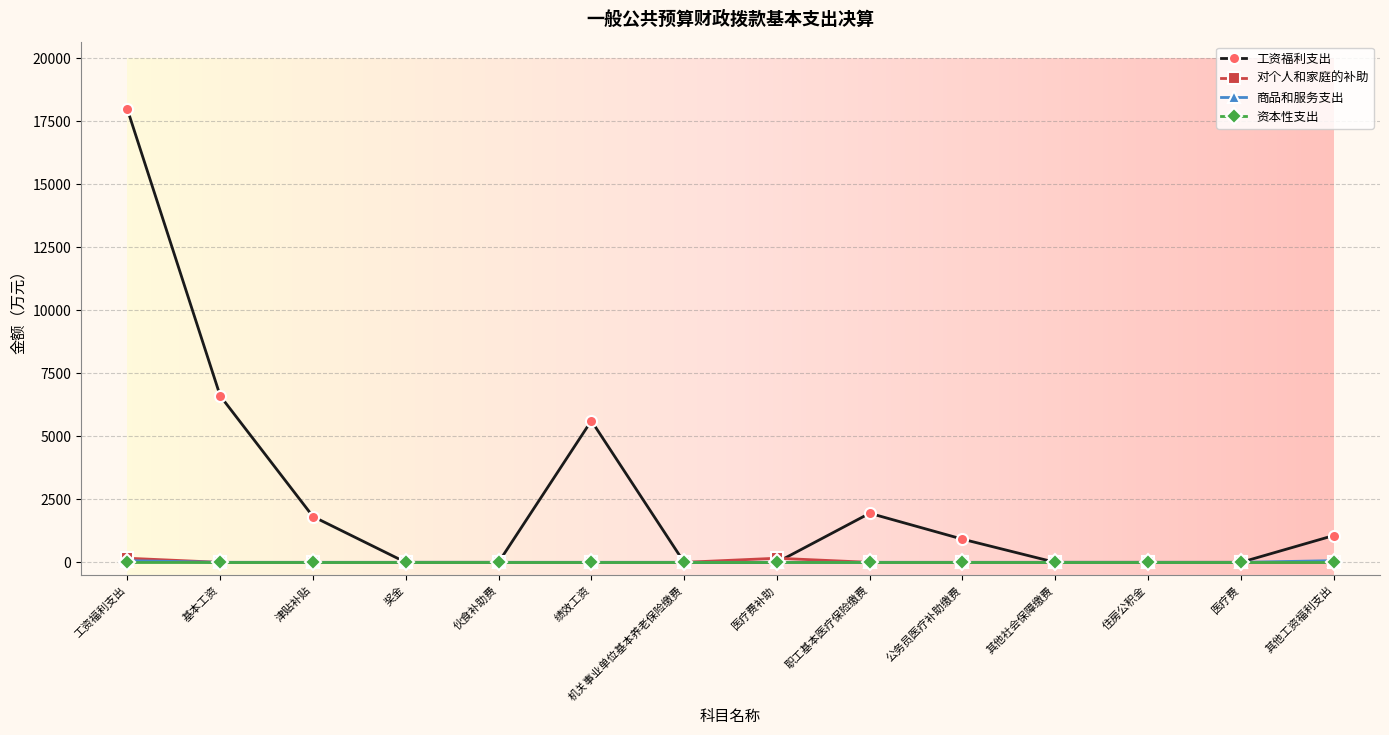

At which label does 工资福利支出 first exceed 919?

工资福利支出